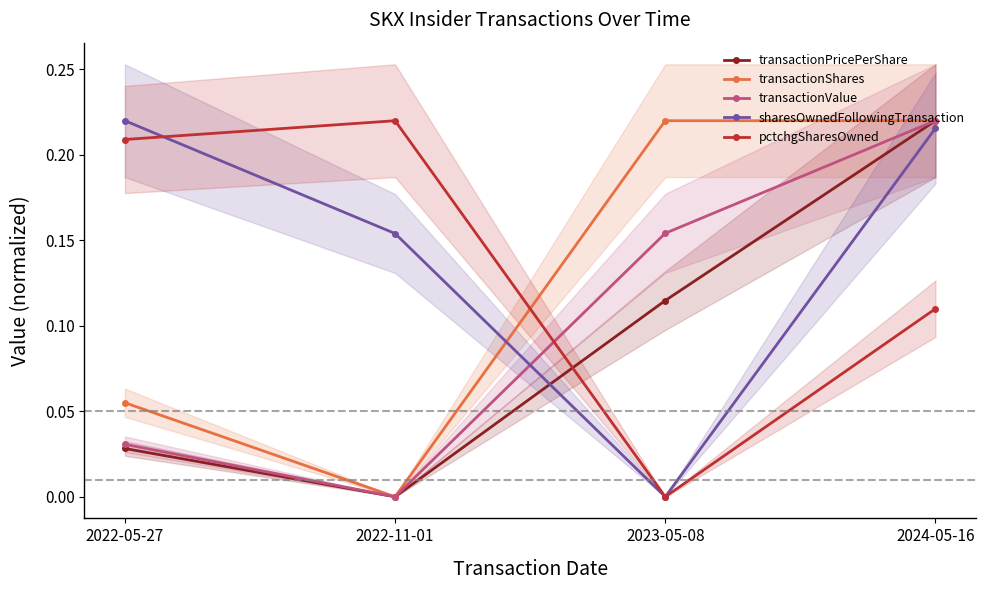

How many series are shown in this chart?

5